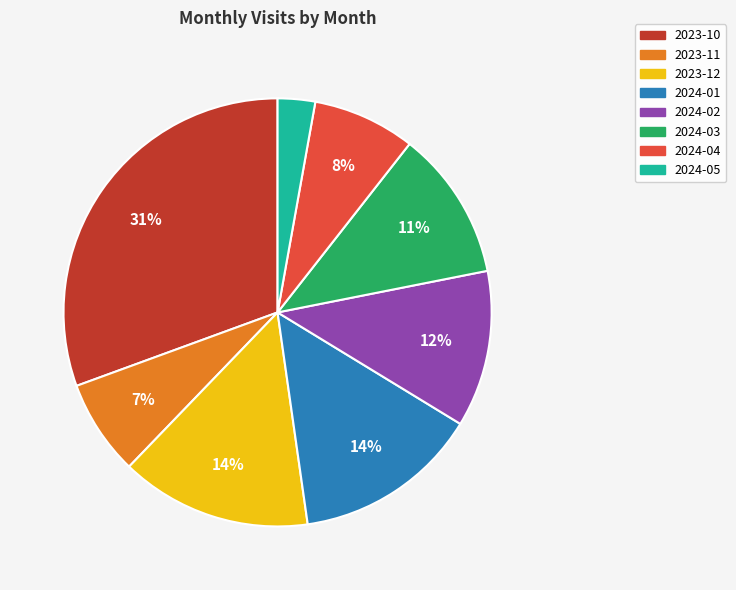

Between 2023-10 and 2024-02, which is larger?

2023-10